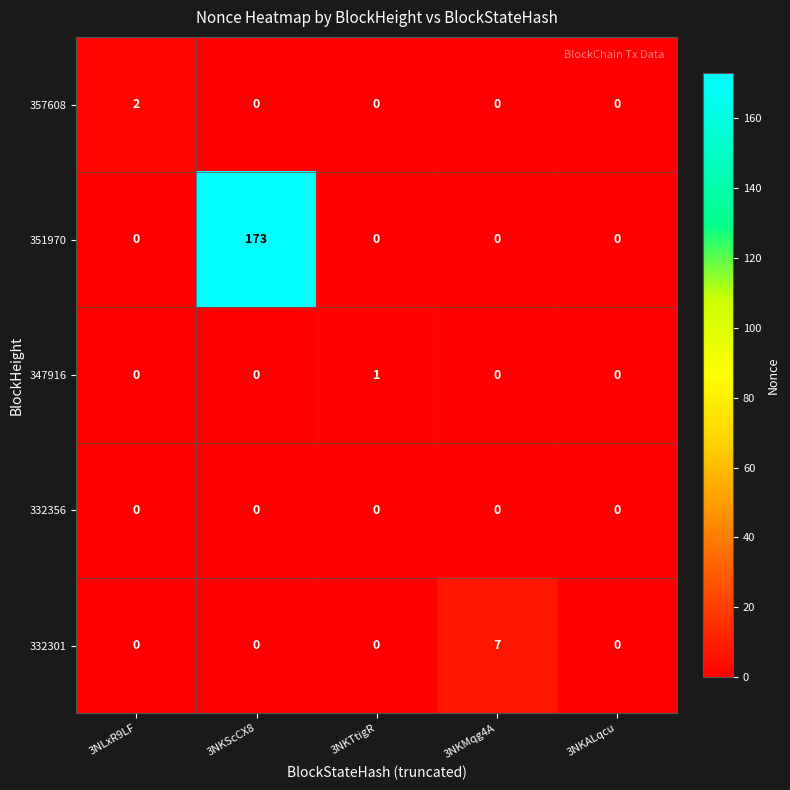

Which category has the highest value in the 347916 series?

3NKTtigR